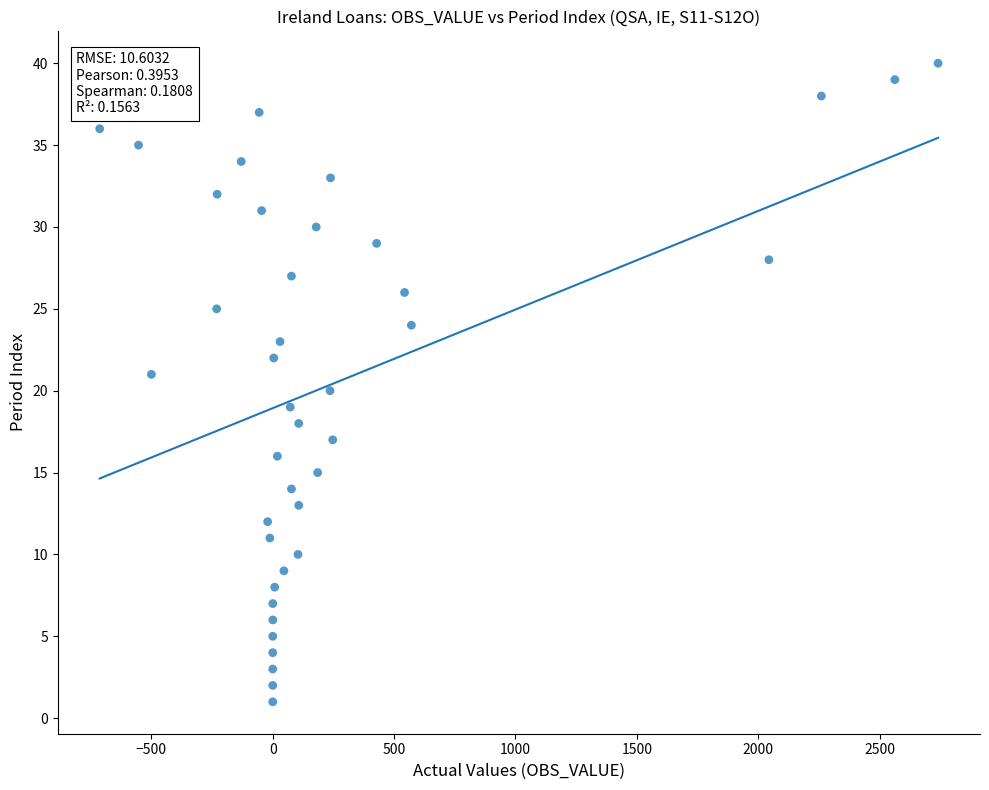

What is the range of X values (max minus min)?

3454